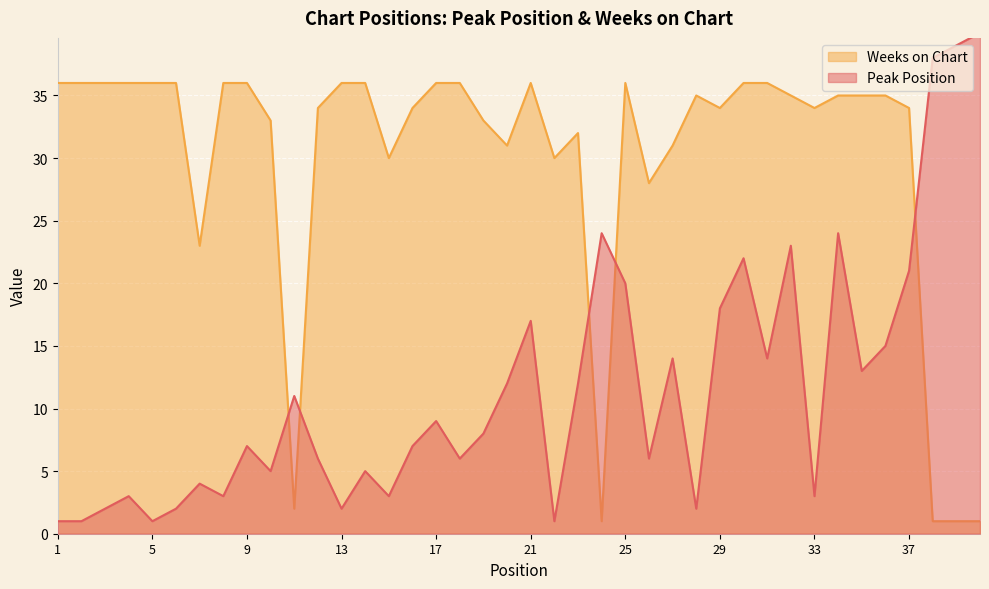

Does the chart display data point markers on the line(s)?

No